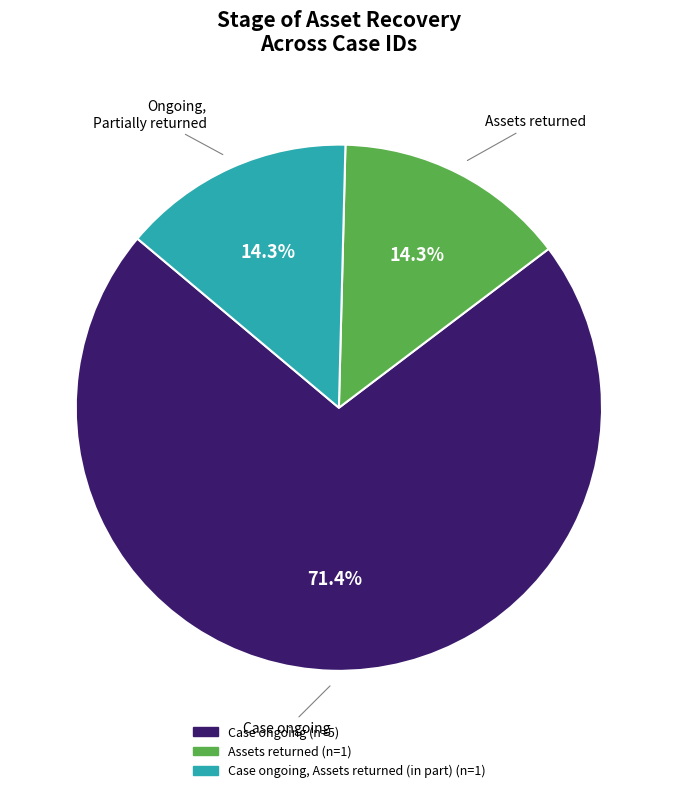

Does any single category account for the majority?

Yes